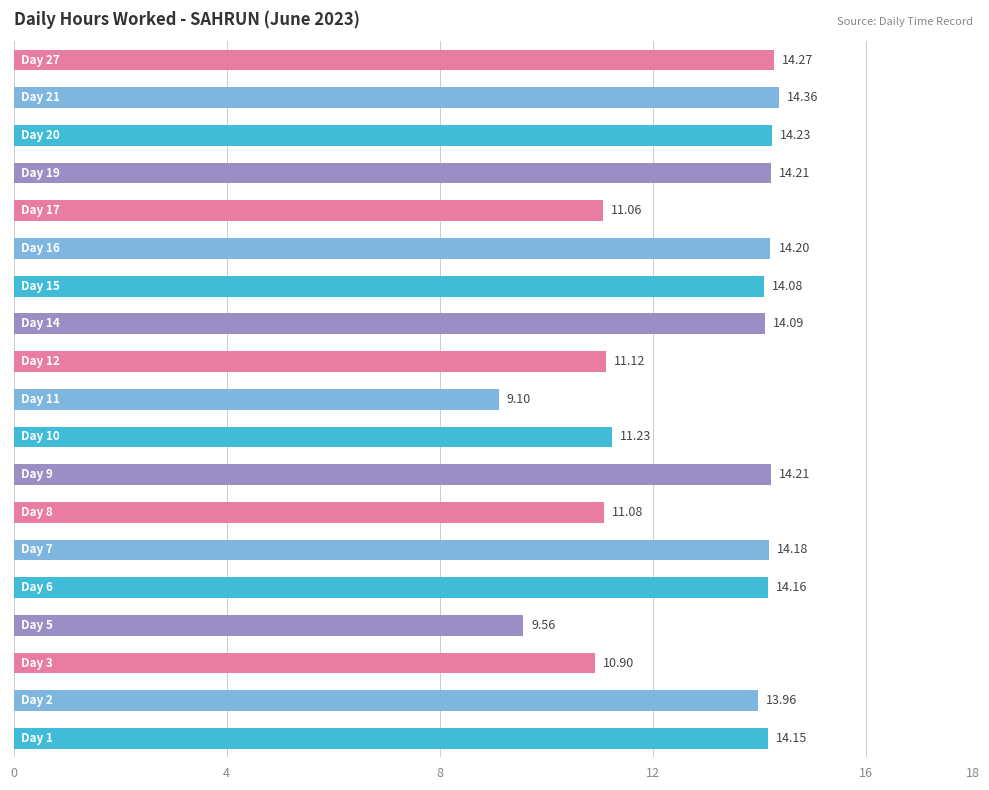

What is the difference between the second highest and second lowest values?

4.7